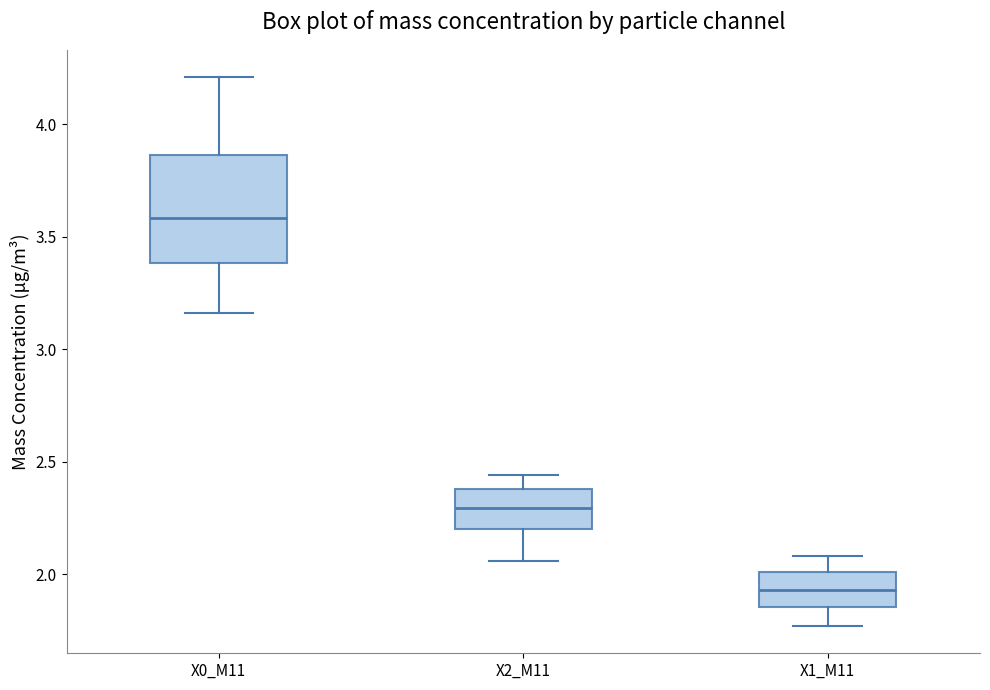

Reading left to right, transcribe this box plot: for each box, give where its median line is, the range the box spans, and where its two whiskers end, as read against the y-axis. The values are not printed on the chart, so give them approximately, as read against the axis.

X0_M11: median 3.60, box 3.40 to 3.85, whiskers 3.15 to 4.20
X2_M11: median 2.30, box 2.20 to 2.40, whiskers 2.05 to 2.45
X1_M11: median 1.95, box 1.85 to 2.00, whiskers 1.75 to 2.10